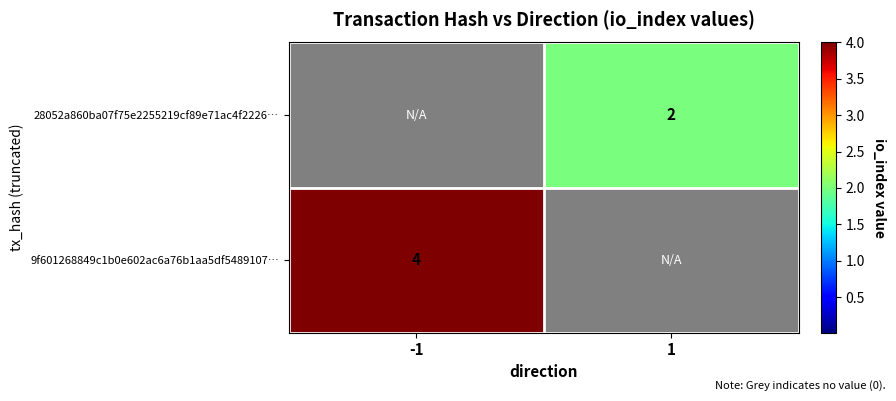

Is the value of 28052a860ba07f75e2255219cf89e71ac4f2226… at 1 greater than the value of 9f601268849c1b0e602ac6a76b1aa5df5489107… at -1?

No